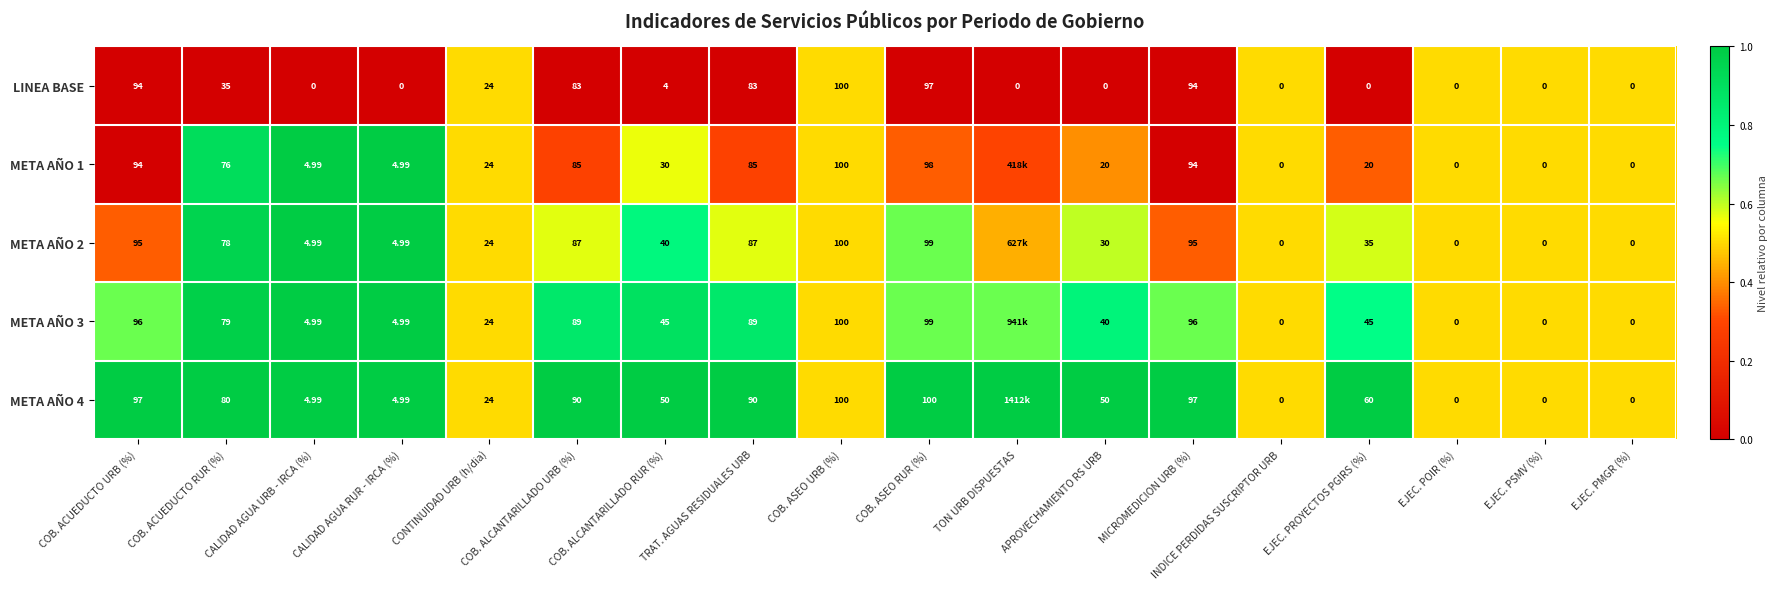

Where does the LINEA BASE series first go above 4?

COB. ACUEDUCTO URB (%)